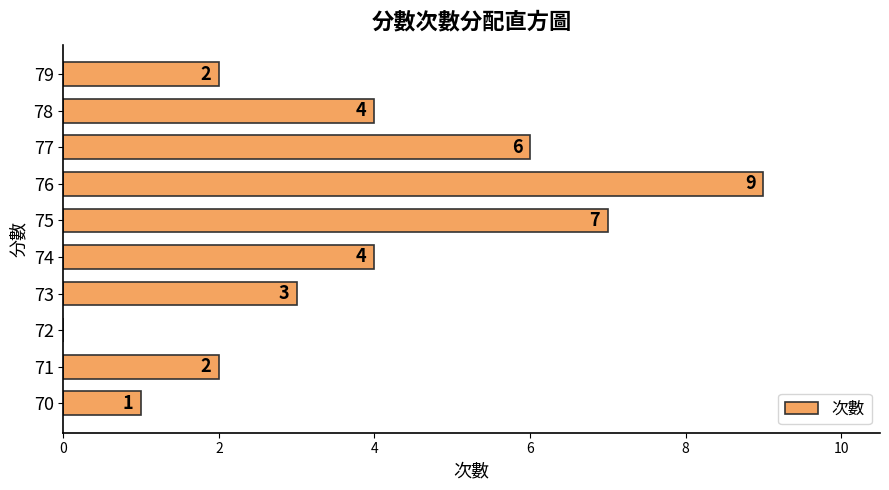

What is the average value?

4